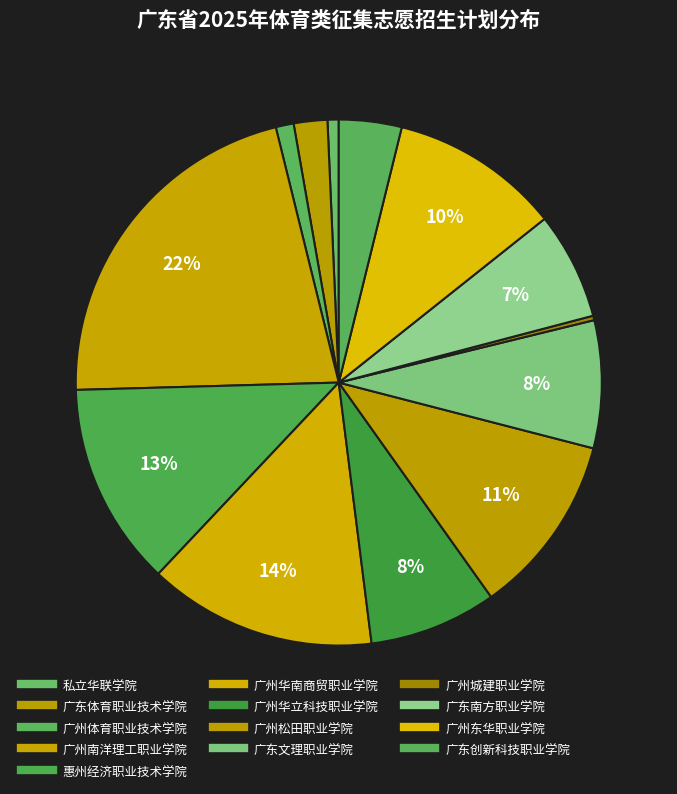

True or false: 广东文理职业学院 accounts for 19% of the total.

False